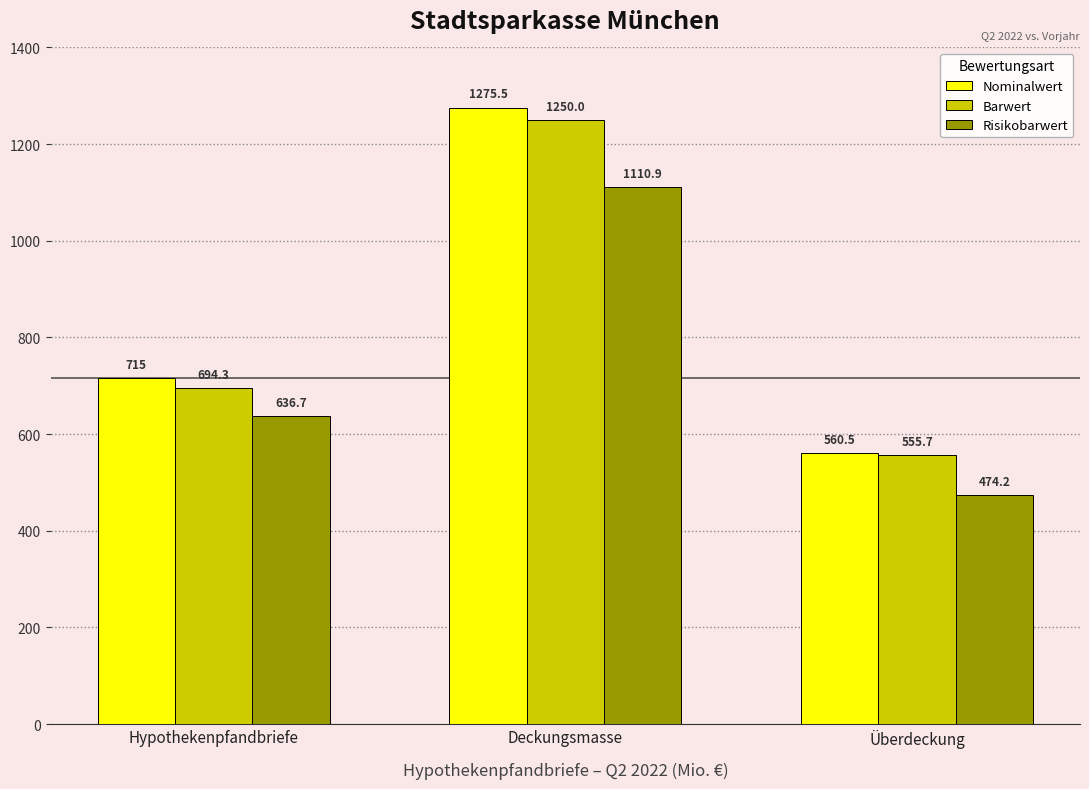

Which label corresponds to the smallest value in the chart?

Überdeckung